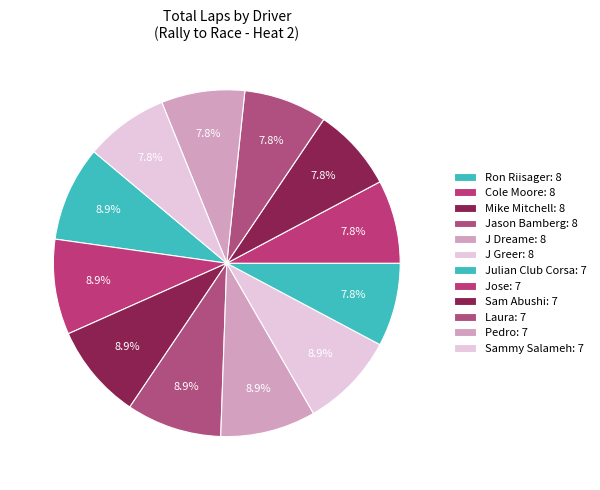

Approximately how many times larger is the value at J Dreame compared to Laura?

1.1